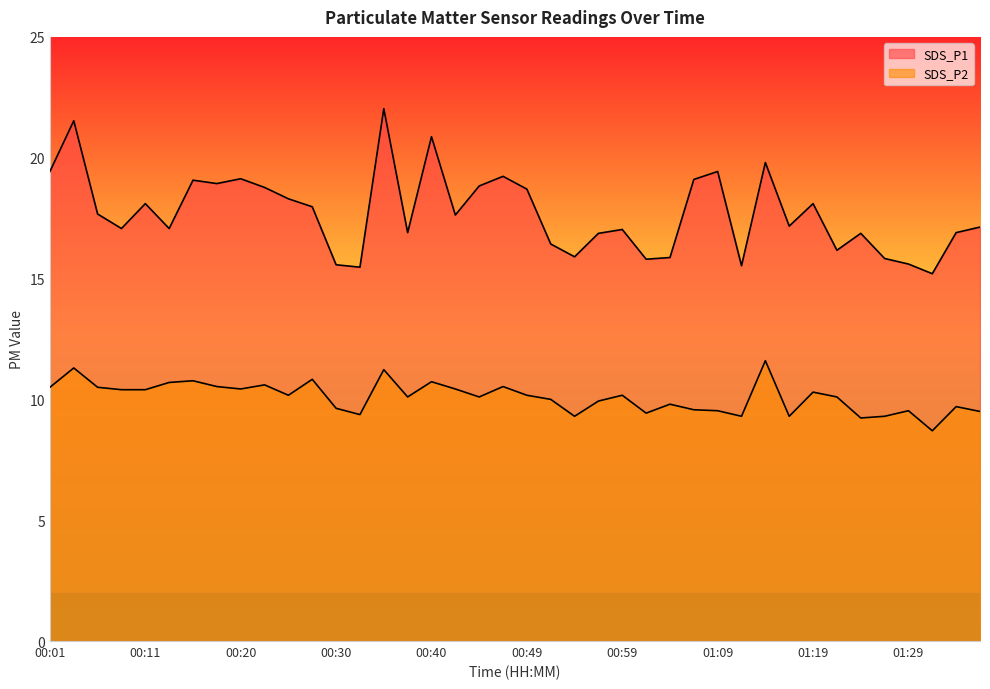

True or false: SDS_P2 has a value of 4.8 at 00:06.

False